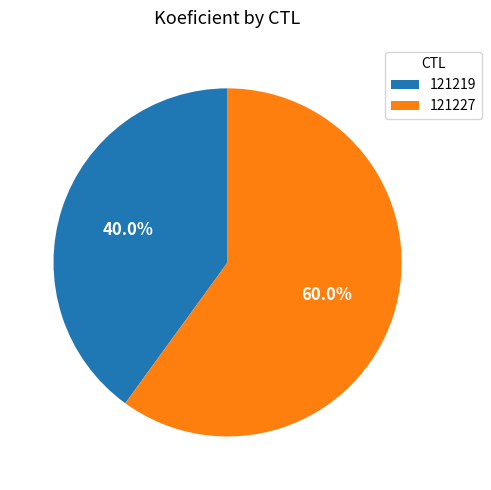

Is there any slice that represents more than half of the pie?

Yes